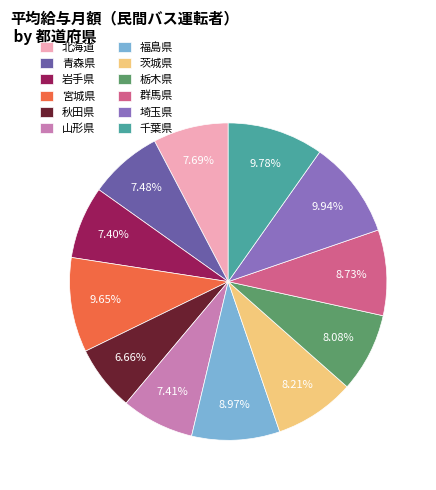

Which has a higher value, 宮城県 or 栃木県?

宮城県